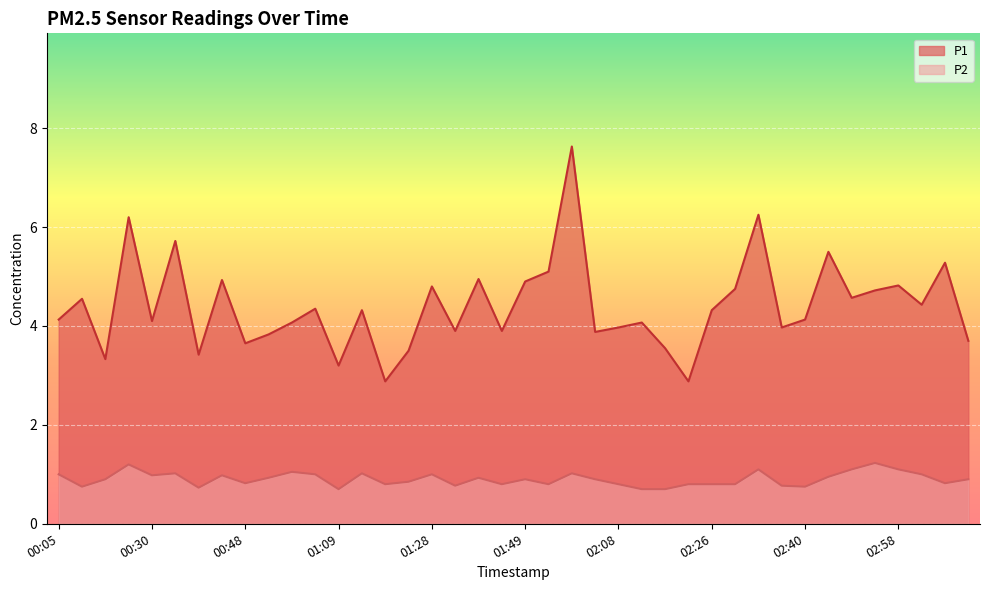

What is the sum of all P1 values?

176.2